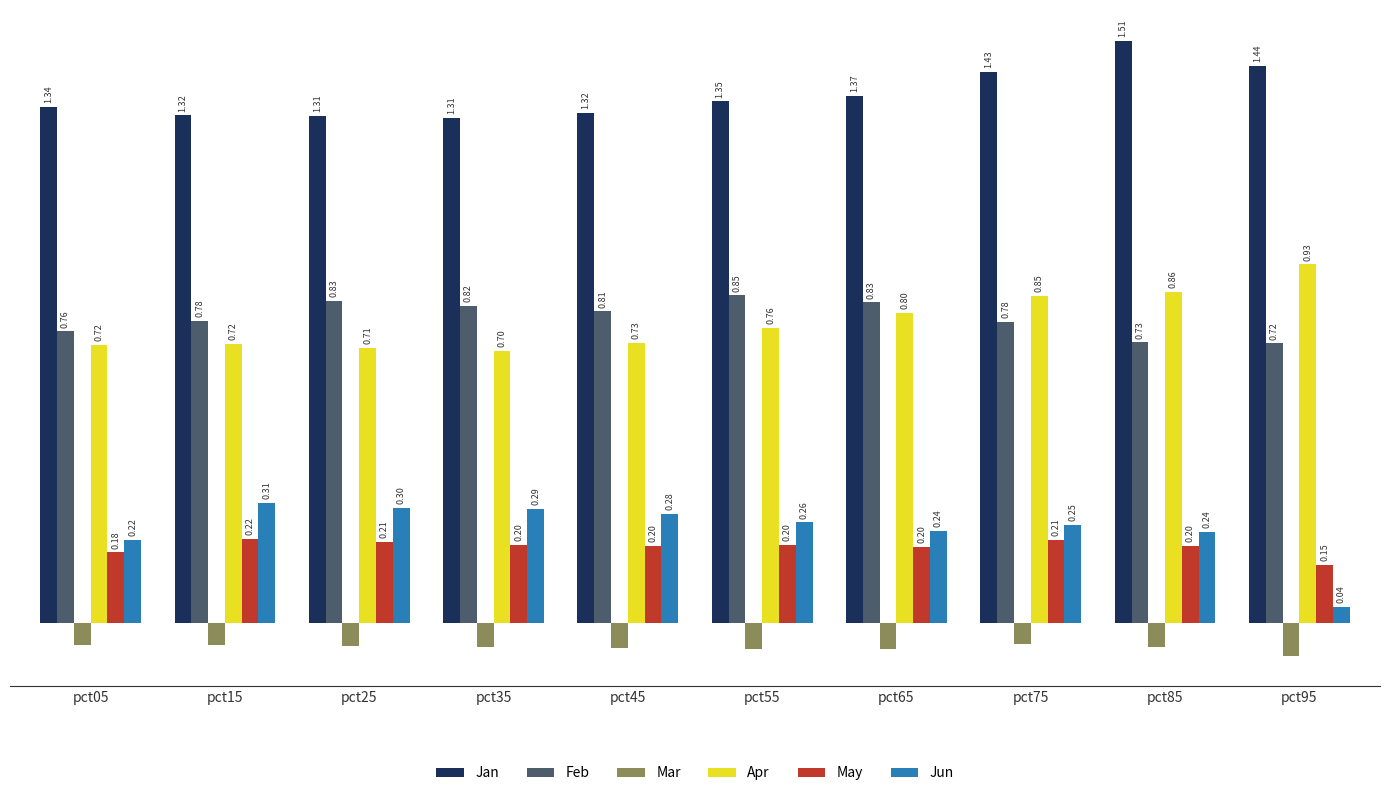

Rank the series by their maximum value, from lowest to highest.

Mar, May, Jun, Feb, Apr, Jan